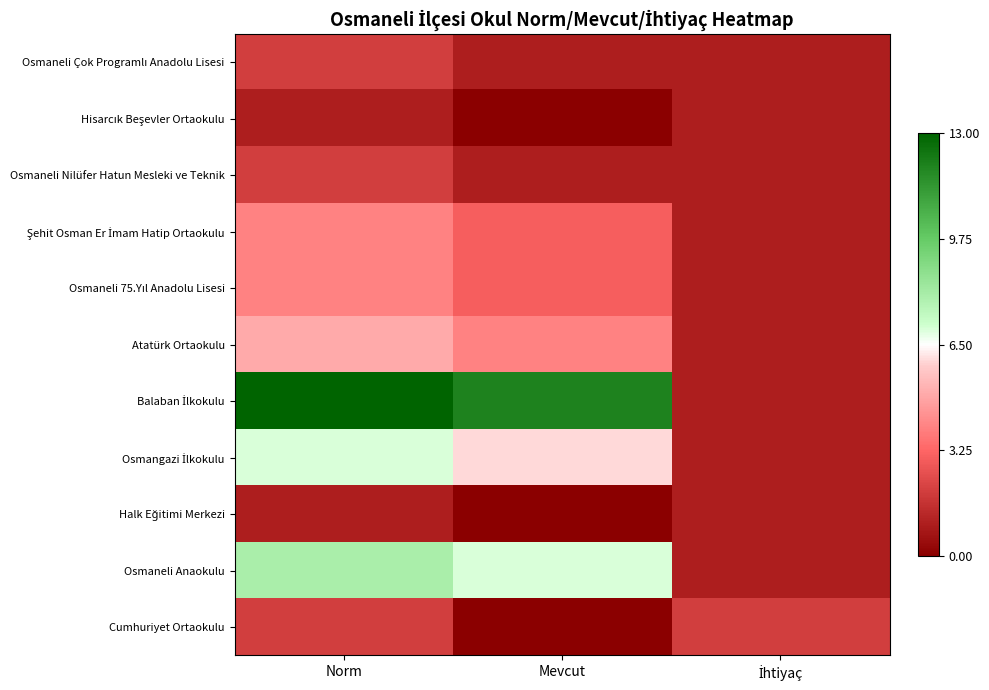

Between Norm and İhtiyaç, which series saw the biggest shift?

Balaban İlkokulu